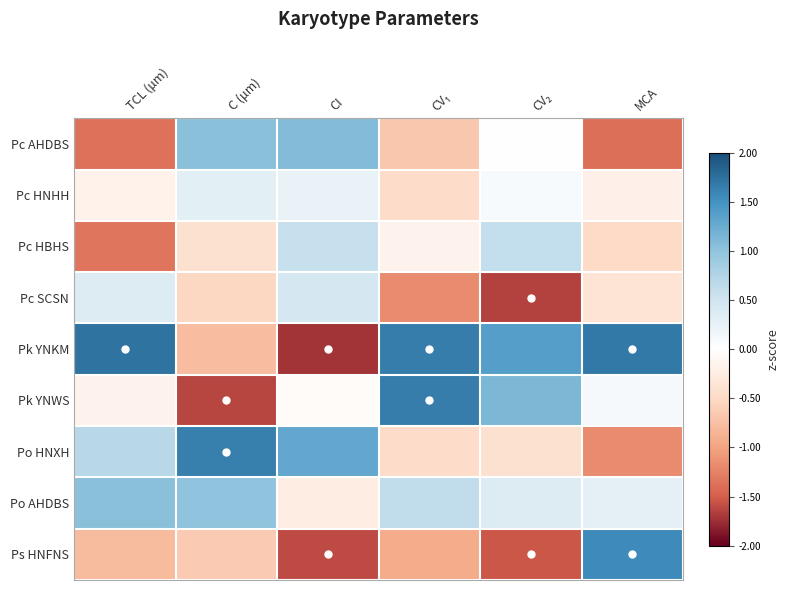

At which category does the chart reach its minimum across all series?

CI